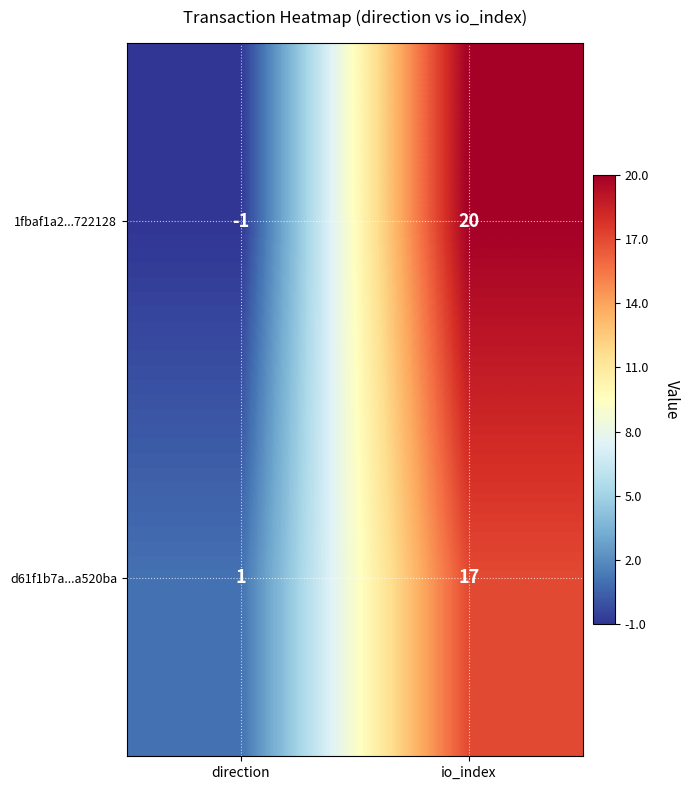

Reading right to left, what are all the values shown in this chart?

1fbaf1a2...722128: io_index=20	direction=-1
d61f1b7a...a520ba: io_index=17	direction=1